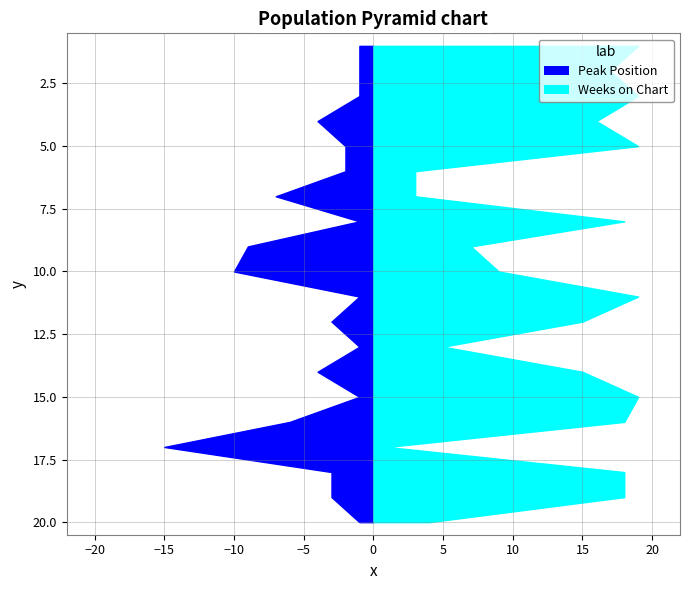

Reading right to left, list all the values displayed in this chart.

Peak Position: 20=1	19=3	18=3	17=15	16=6	15=1	14=4	13=1	12=3	11=1	10=10	9=9	8=1	7=7	6=2	5=2	4=4	3=1	2=1	1=1
Weeks on Chart: 20=4	19=18	18=18	17=1	16=18	15=19	14=15	13=5	12=15	11=19	10=9	9=7	8=18	7=3	6=3	5=19	4=16	3=19	2=17	1=19